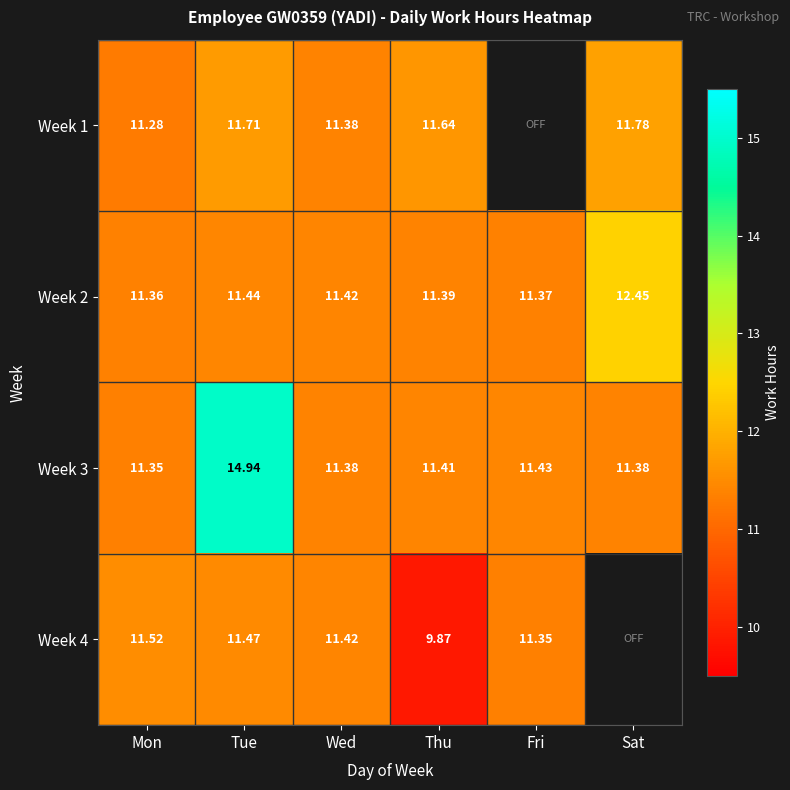

What is the sum of all Week 3 values?

71.9